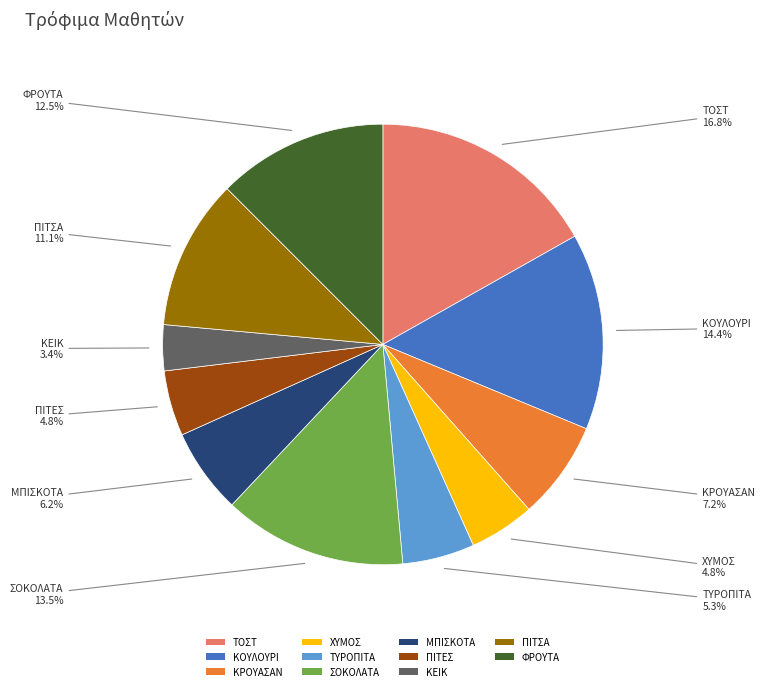

Which category has the smallest portion of the pie?

ΚΕΙΚ